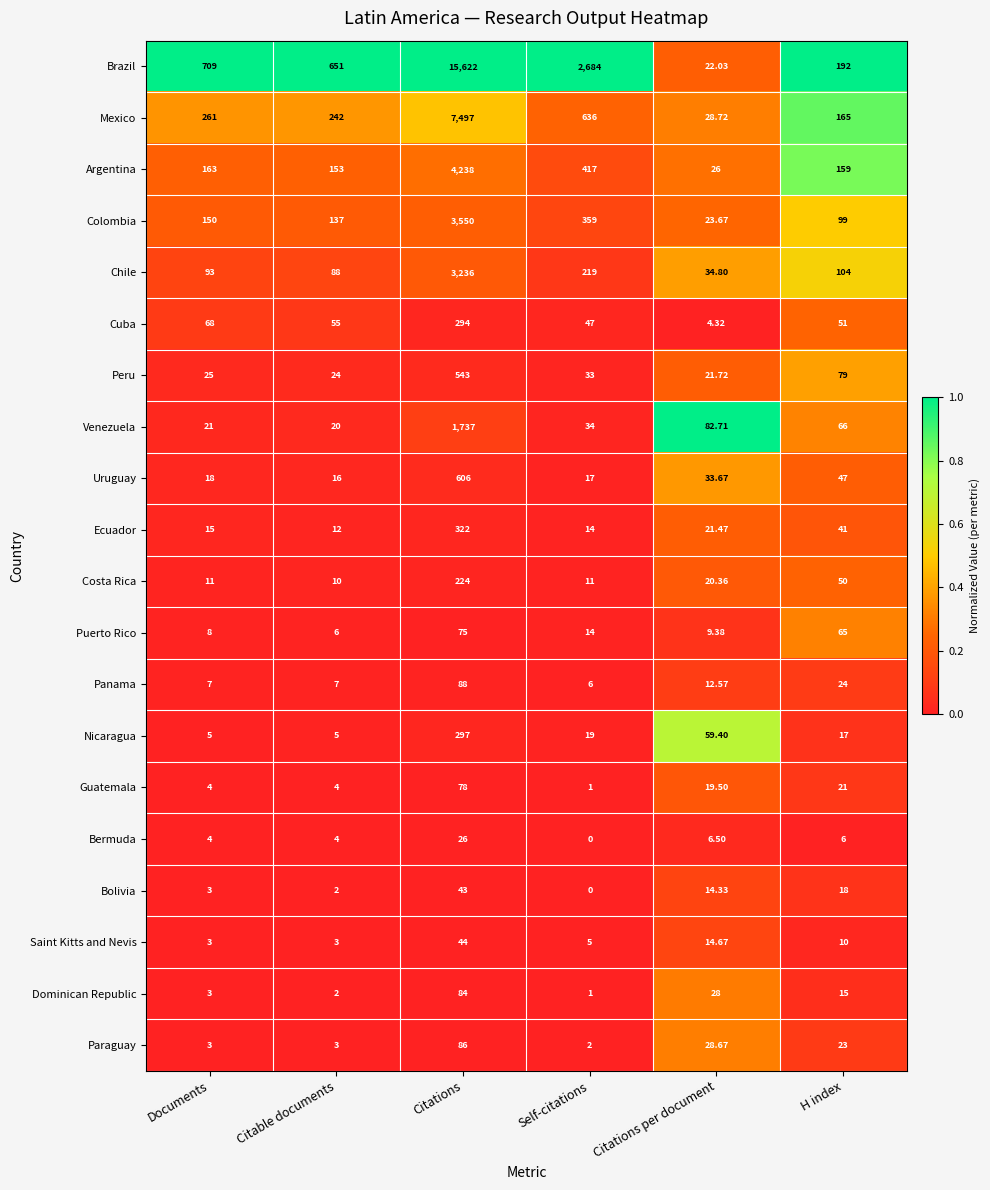

What is the spread (max minus min) of values at Citations?

15596.0